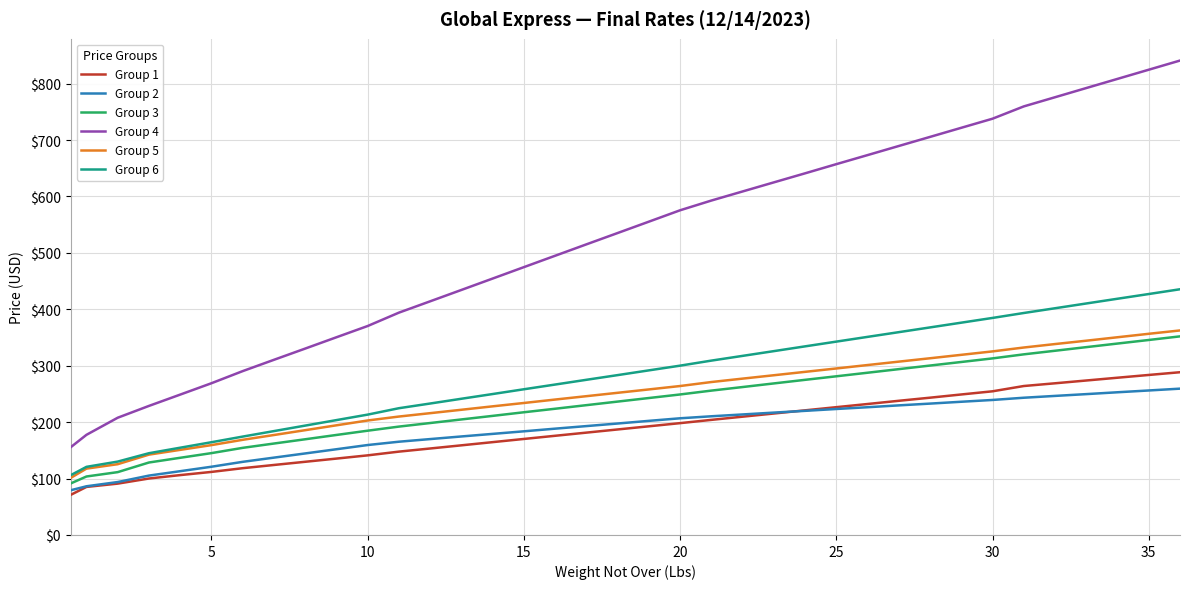

Which series has the largest total across all categories?

Group 4